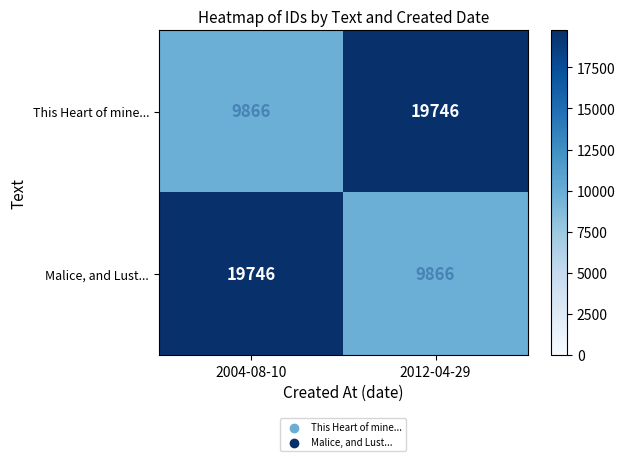

Reading left to right, extract all data points from this chart.

This Heart of mine...: 2004-08-10=9866	2012-04-29=19746
Malice, and Lust...: 2004-08-10=19746	2012-04-29=9866